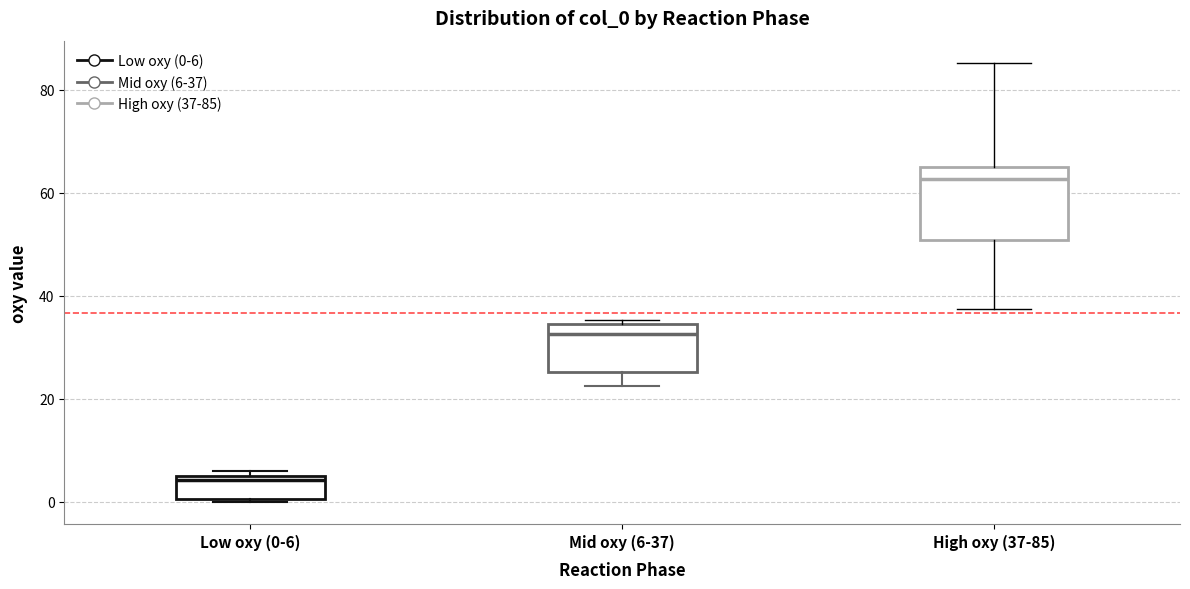

Which box has the highest median line?

High oxy (37-85)